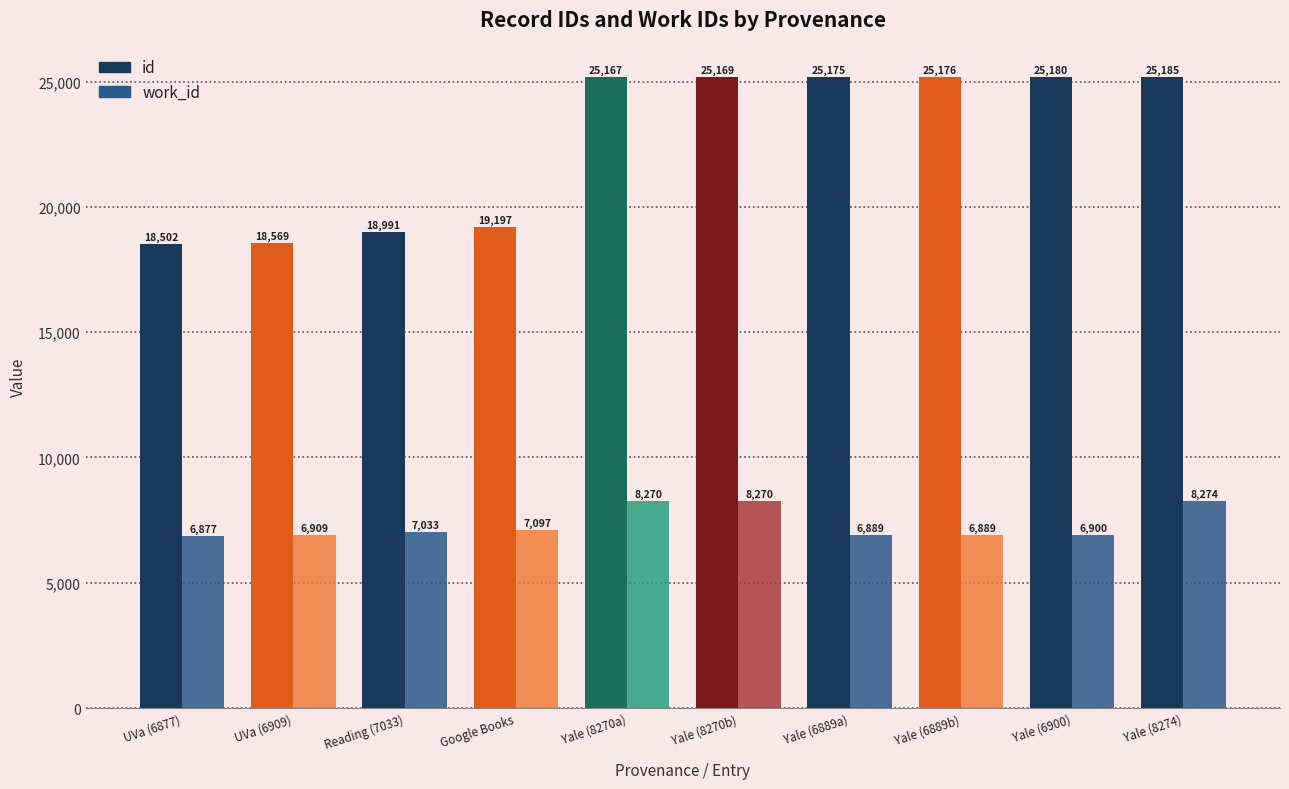

How many groups of bars are there?

10